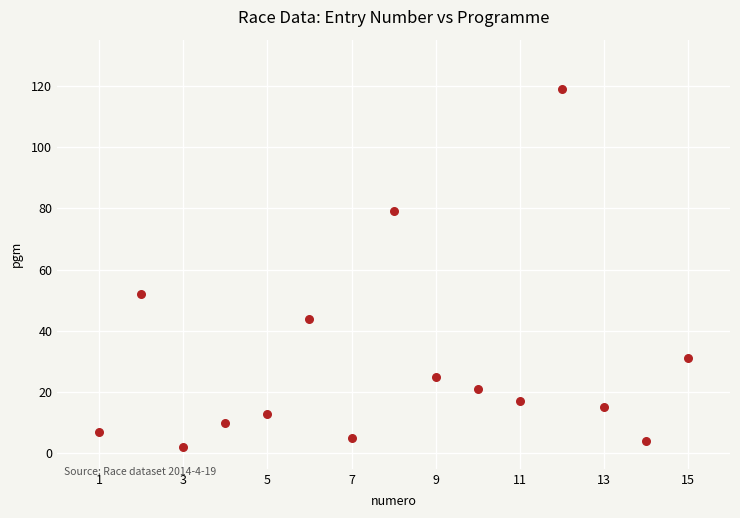

What Y value in the scatter plot is closest to 60?

52